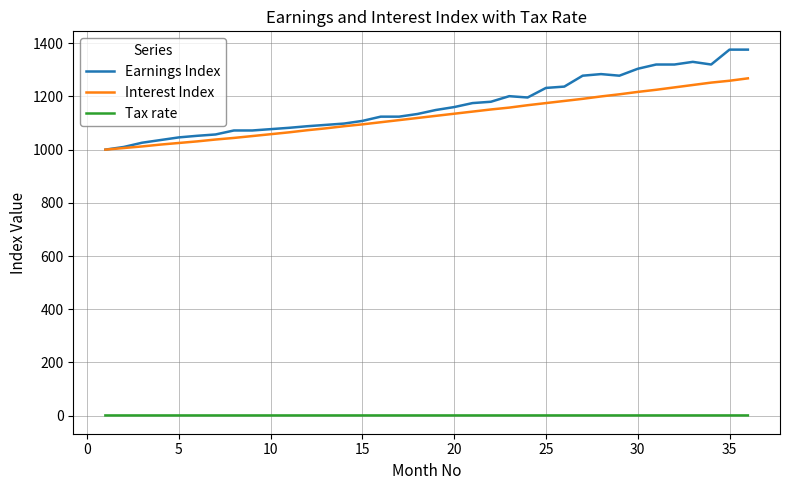

Which series has the largest range (max minus min)?

Earnings Index